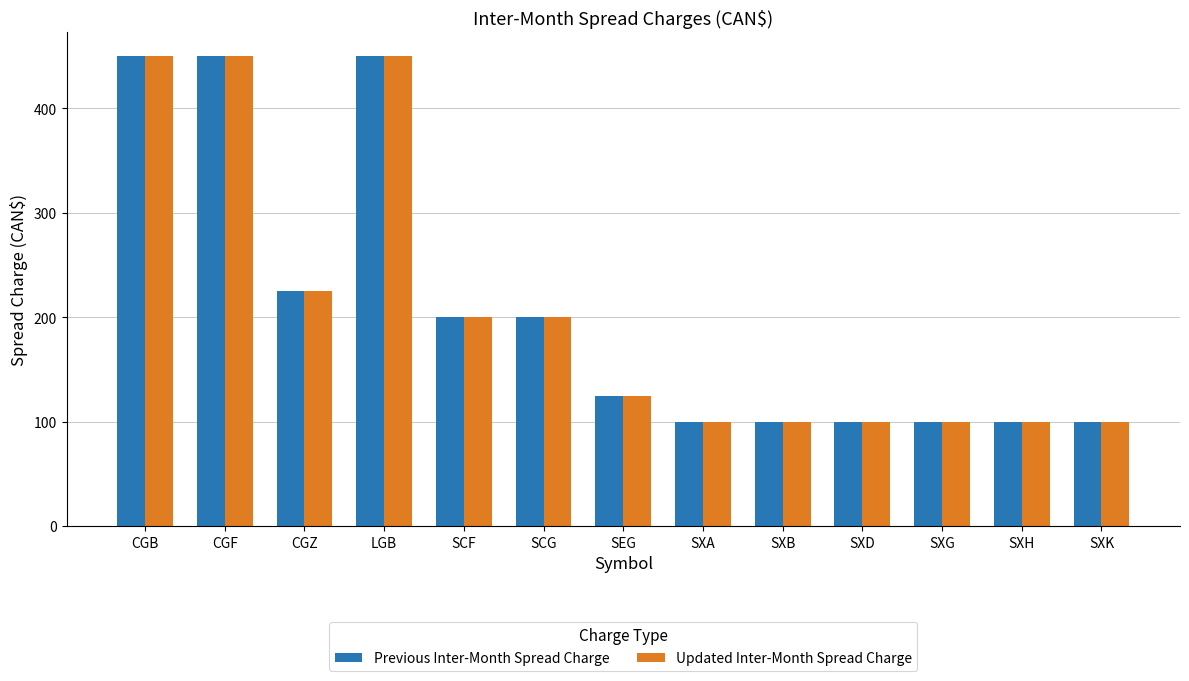

How many values in the Previous Inter-Month Spread Charge series are below 125?

6